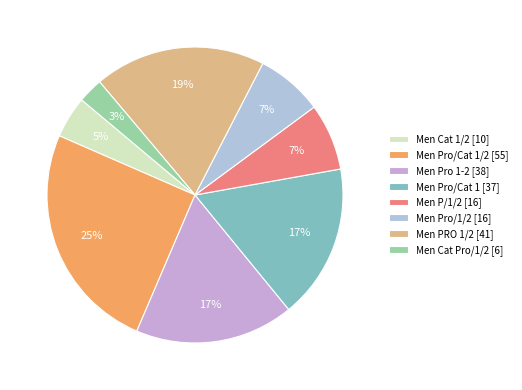

Is there a majority slice in this chart?

No